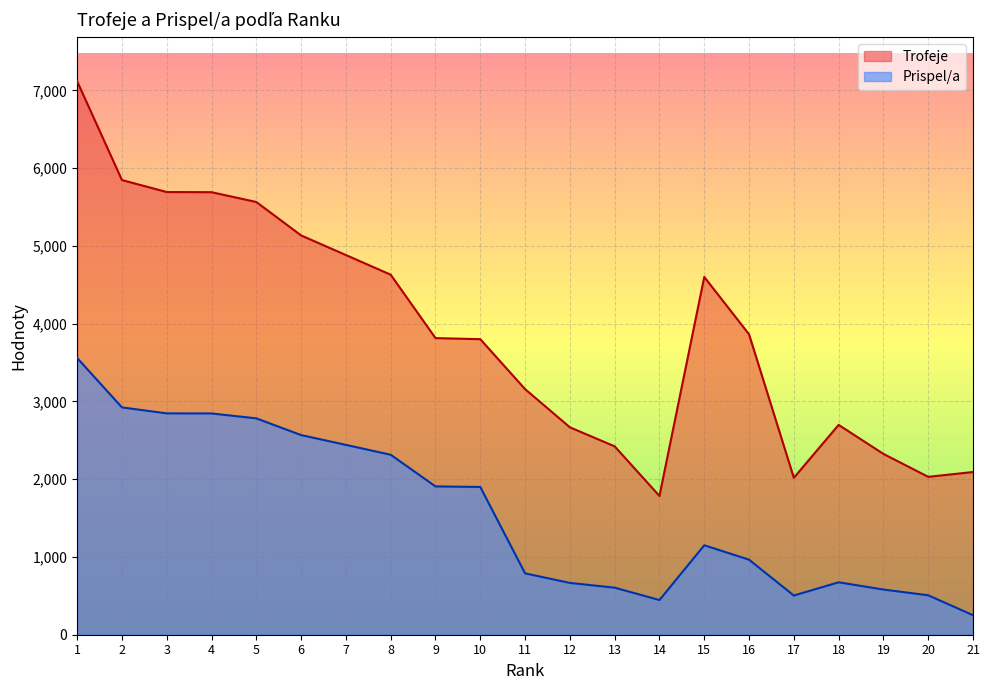

Between 3 and 14, which series saw the biggest shift?

Trofeje